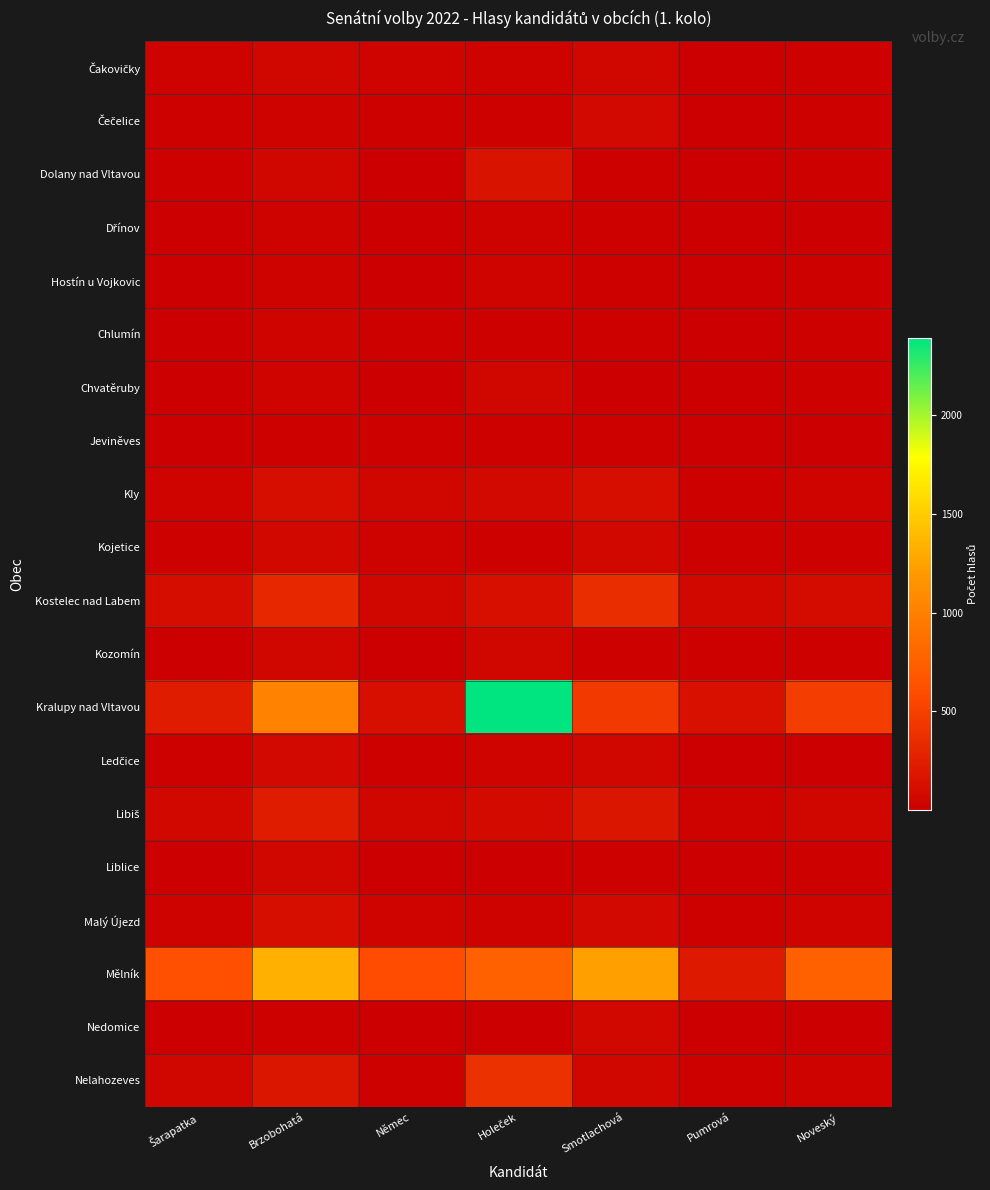

Count the number of data series in this chart.

20